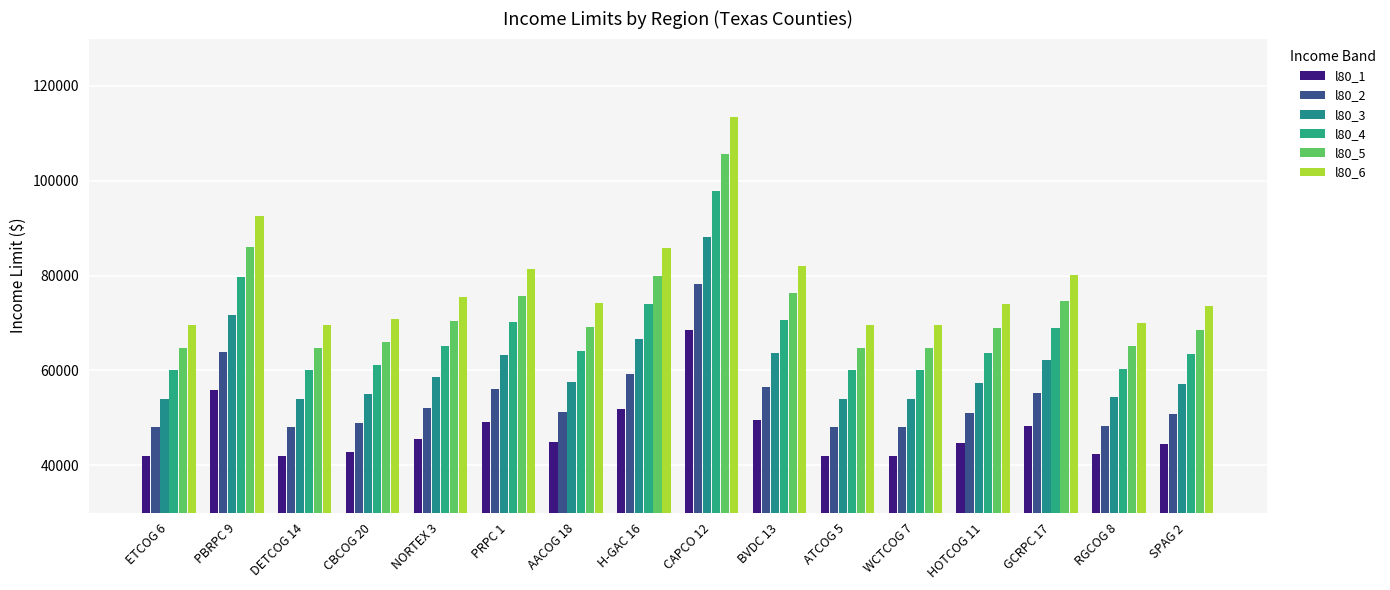

How many bars are there in each group?

6